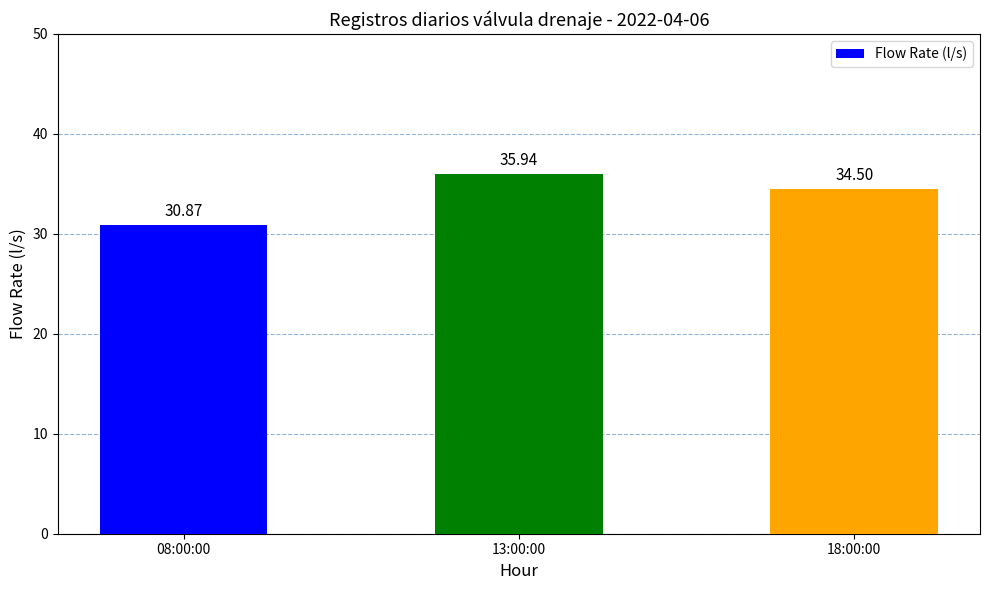

Is it true that the value at 08:00:00 is 30.9?

True